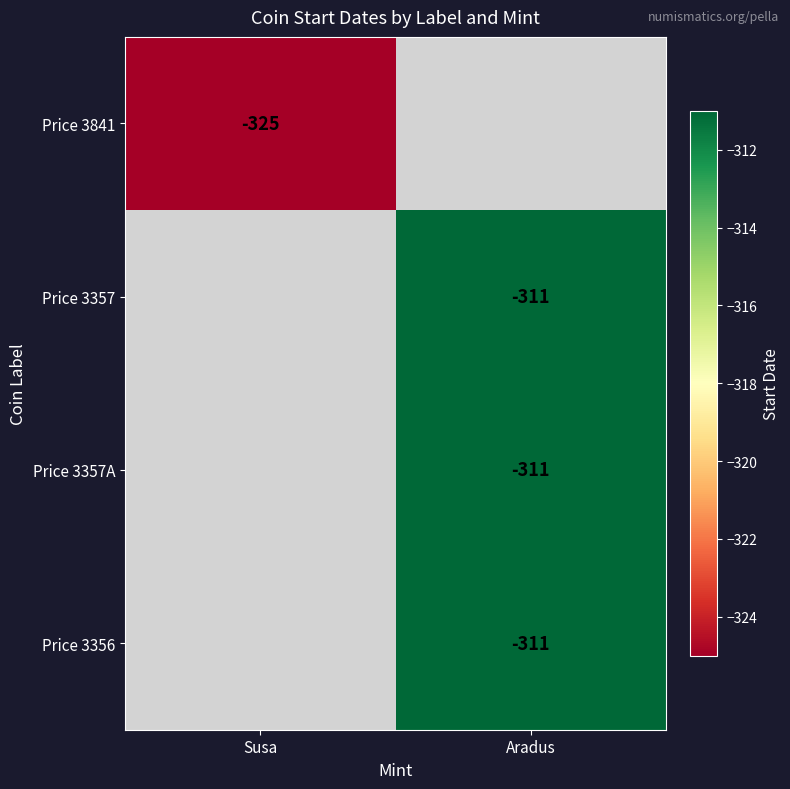

Is the value of Price 3356 at Aradus greater than the value of Price 3841 at Susa?

Yes